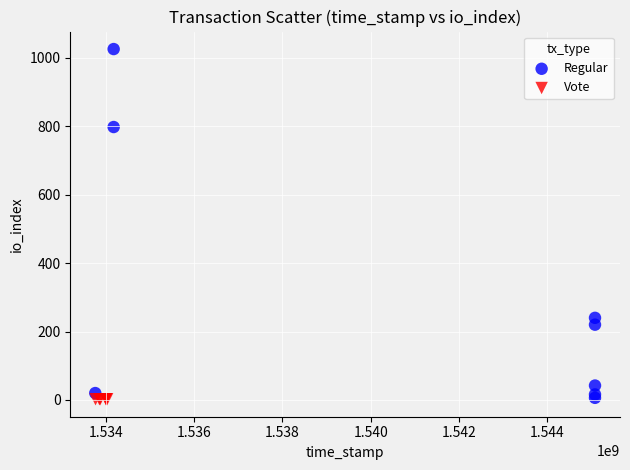

What are all the series names shown in the legend?

Regular, Vote